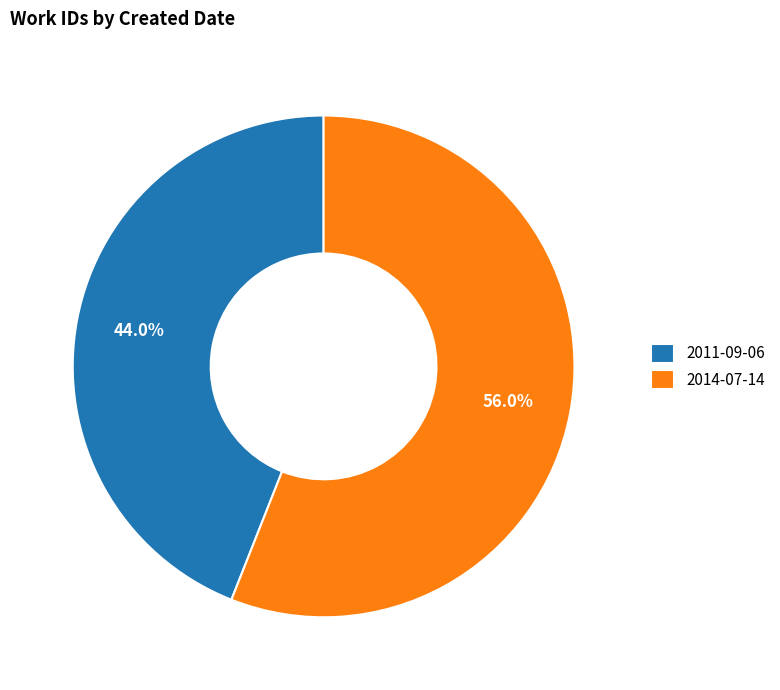

What is the largest slice in the pie chart?

2014-07-14